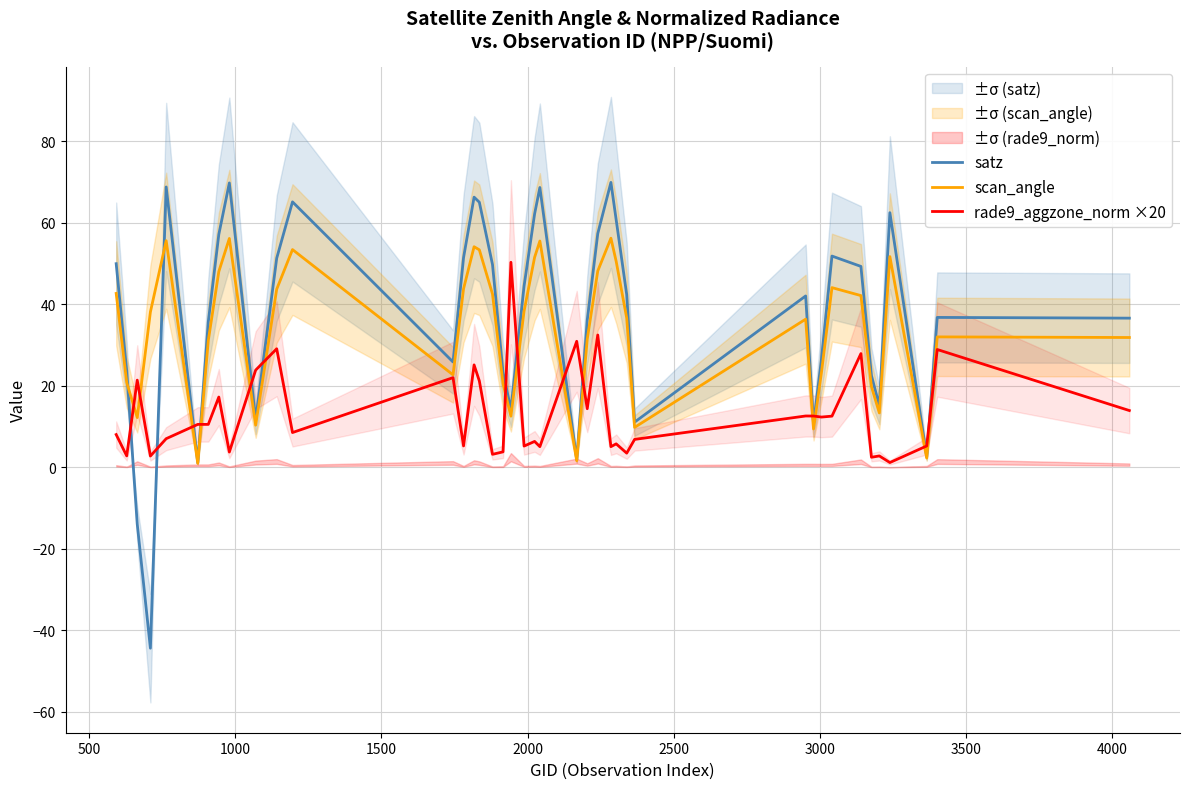

True or false: scan_angle has more than 2 interior local peaks.

True